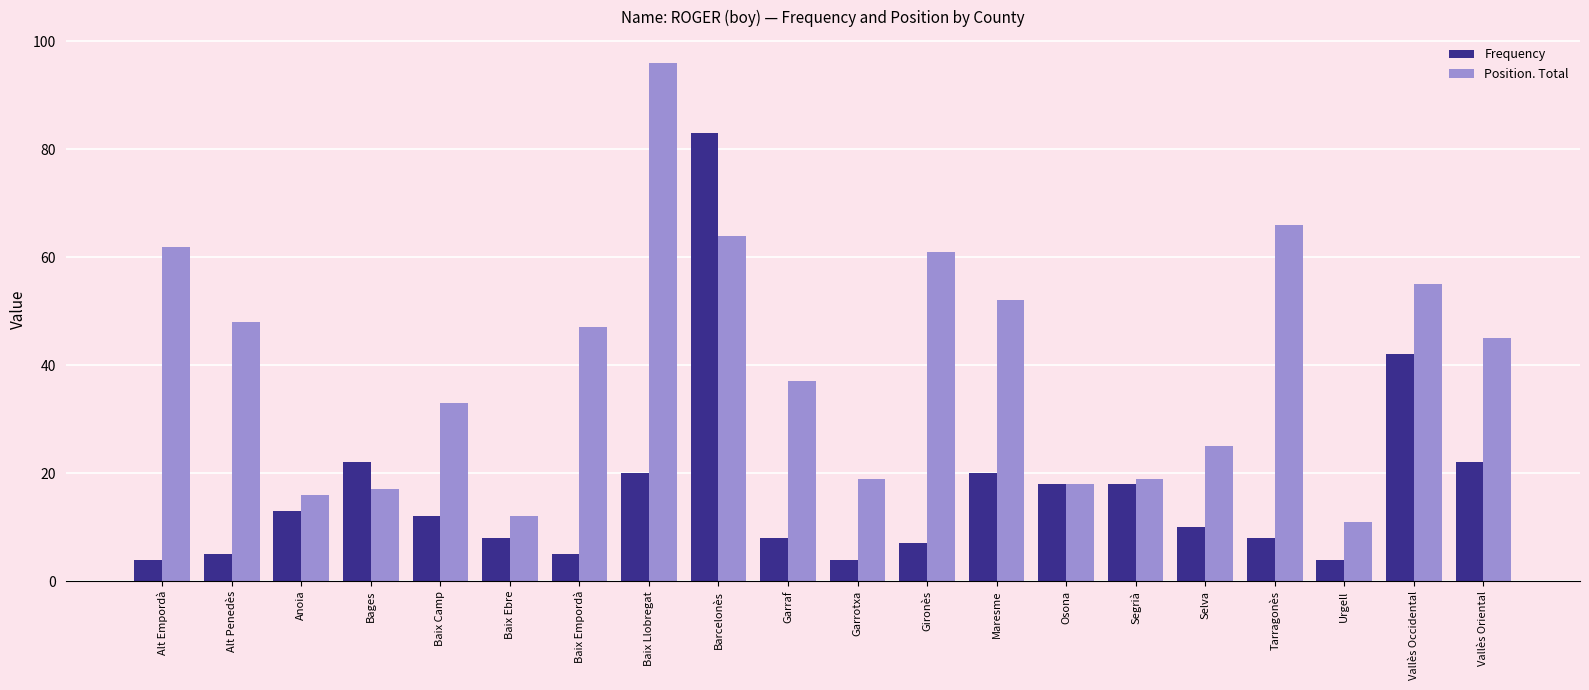

How many categories are shown in the chart?

20